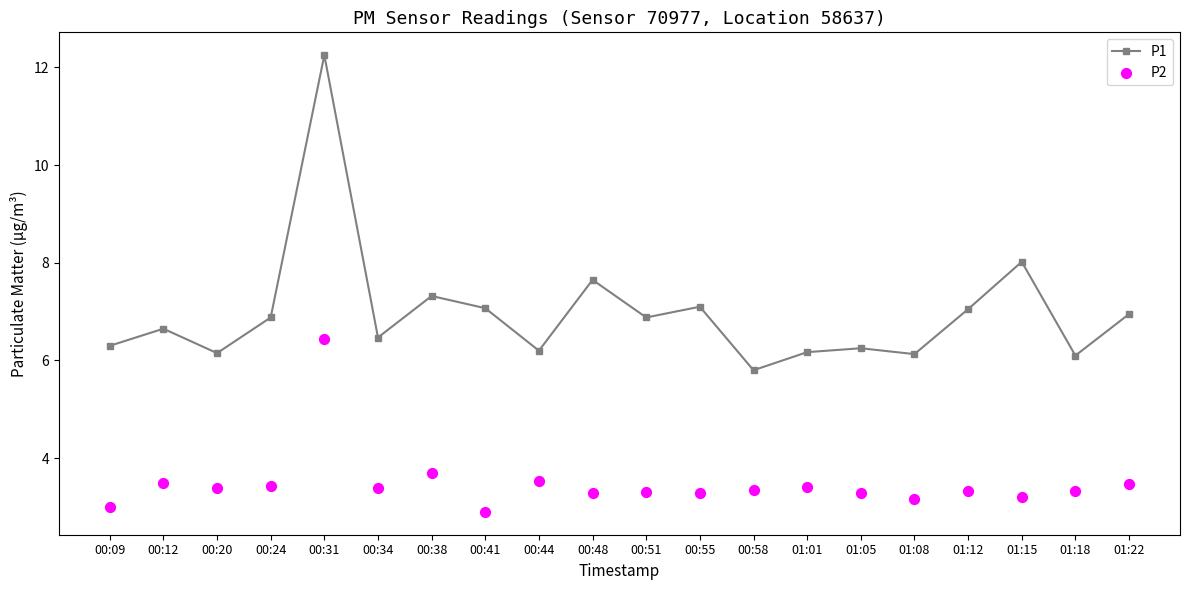

At which category is the sum across all series the highest?

00:31